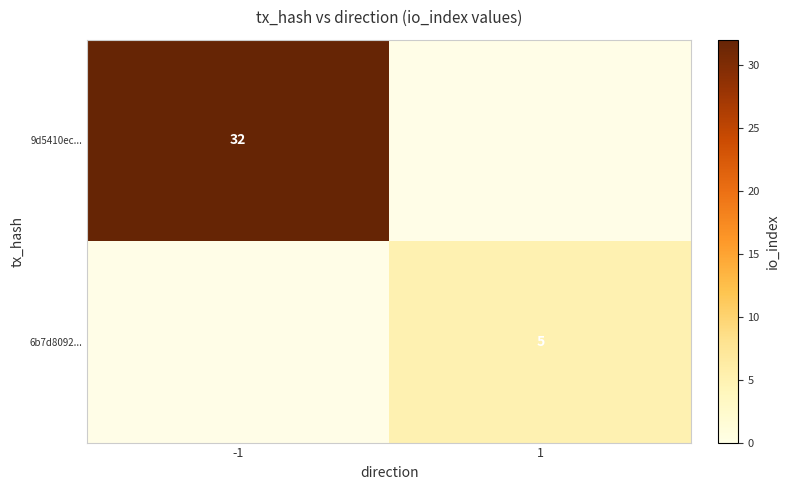

Is it true that 6b7d8092... equals 2 at 1?

False